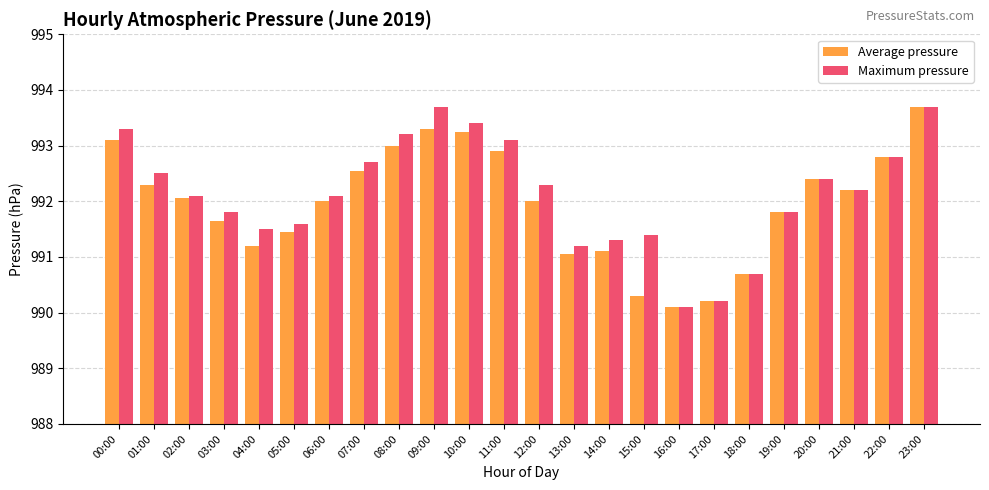

What is the difference between the maximum and minimum values in the Maximum pressure series?

3.6